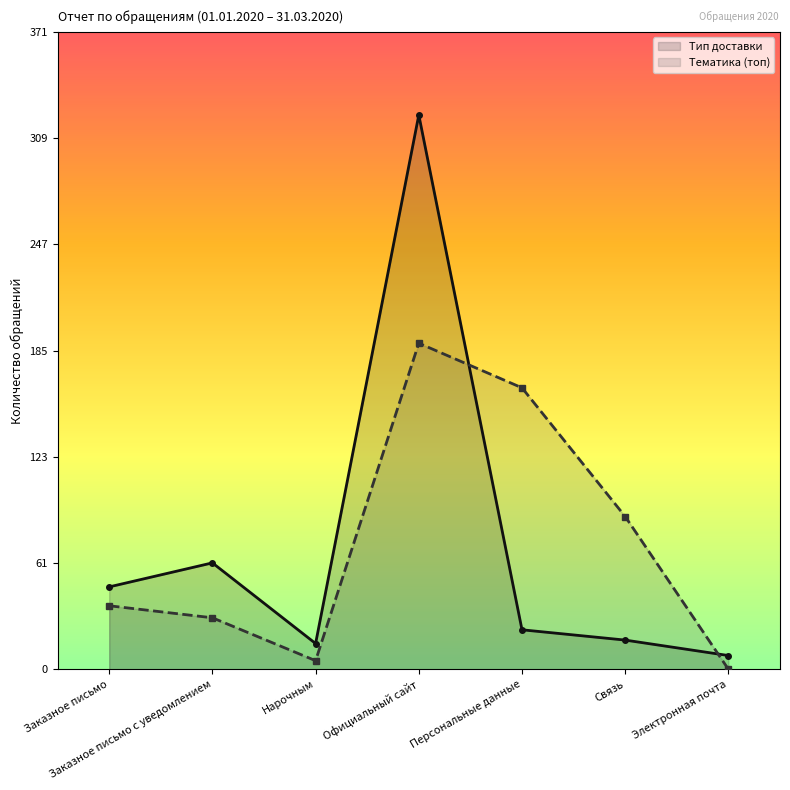

True or false: Тип доставки and Тематика (топ) intersect in this chart.

True